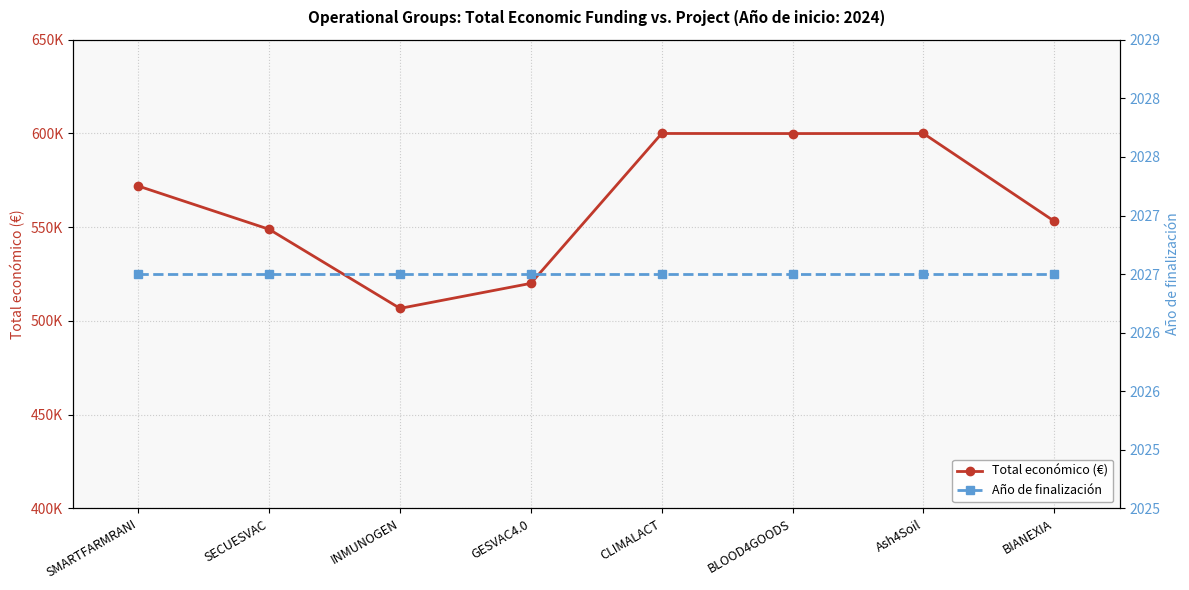

True or false: Año de finalización has a value of 3446 at BIANEXIA.

False